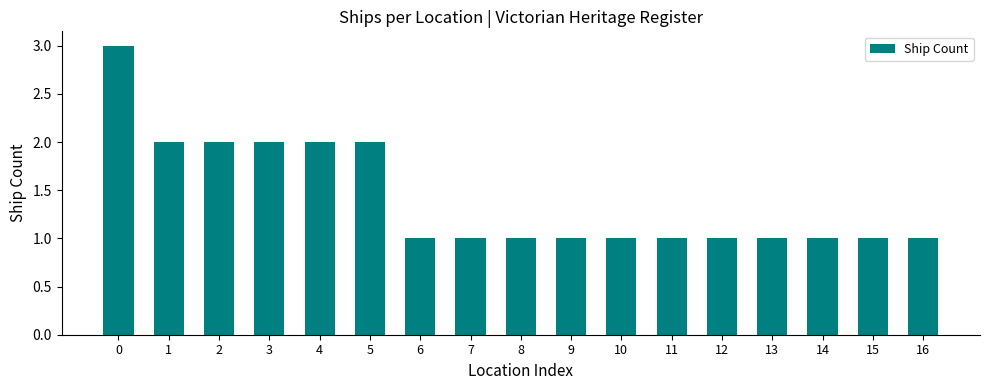

What is the sum of the values at 14 and 5?

3